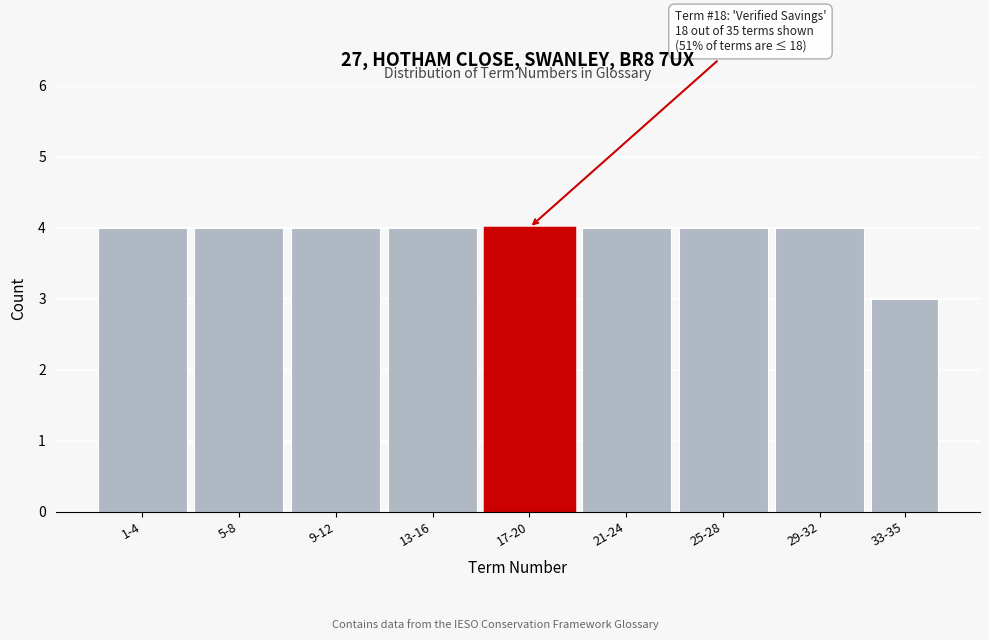

Reading right to left, extract all data points from this chart.

3	4	4	4	4	4	4	4	4